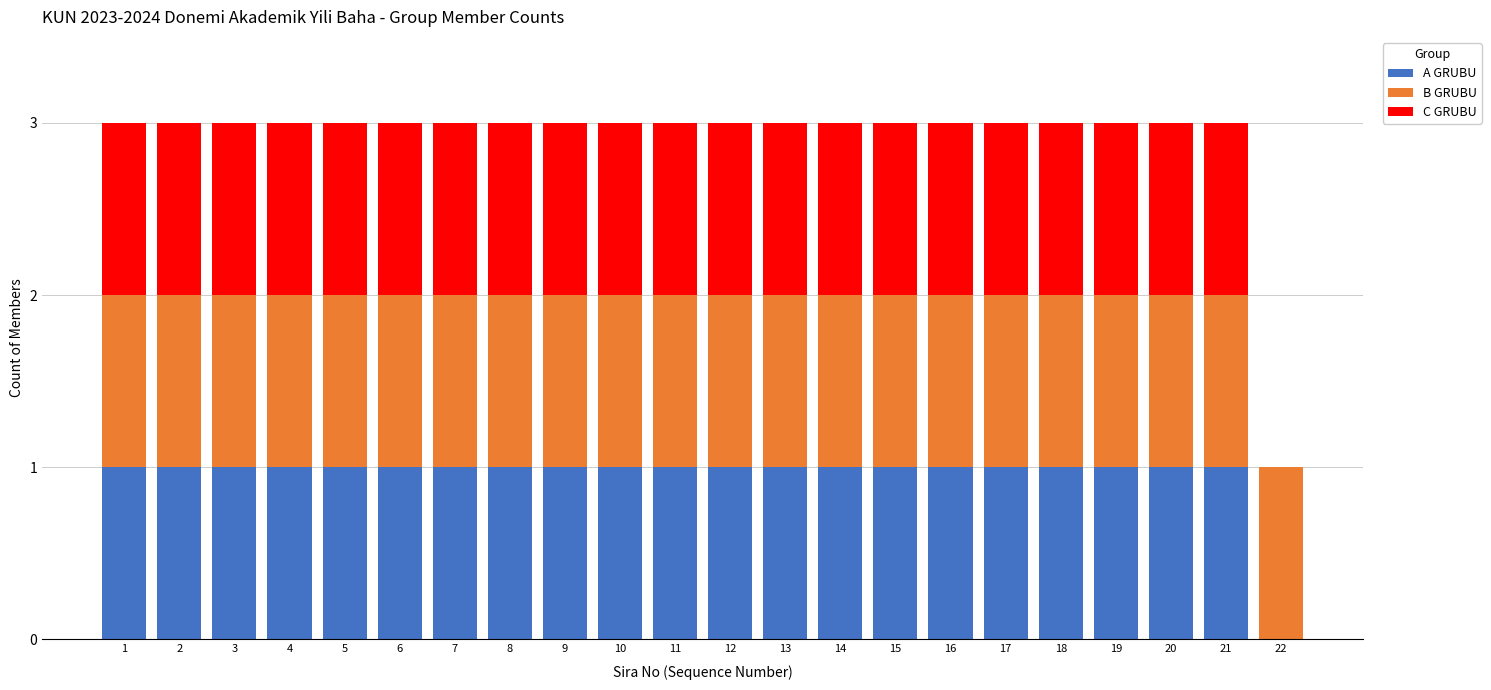

What is the total value across all series at 13?

3